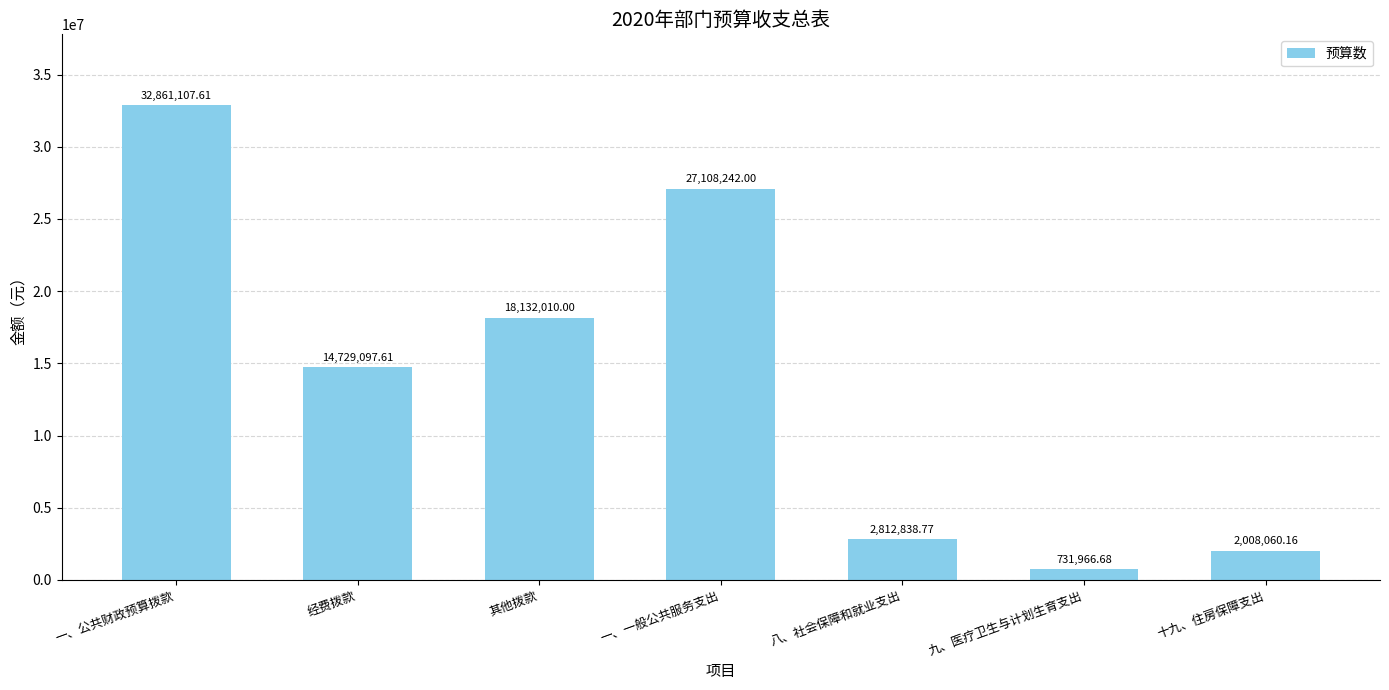

The value at 一、一般公共服务支出 is 27108242.0. True or false?

True